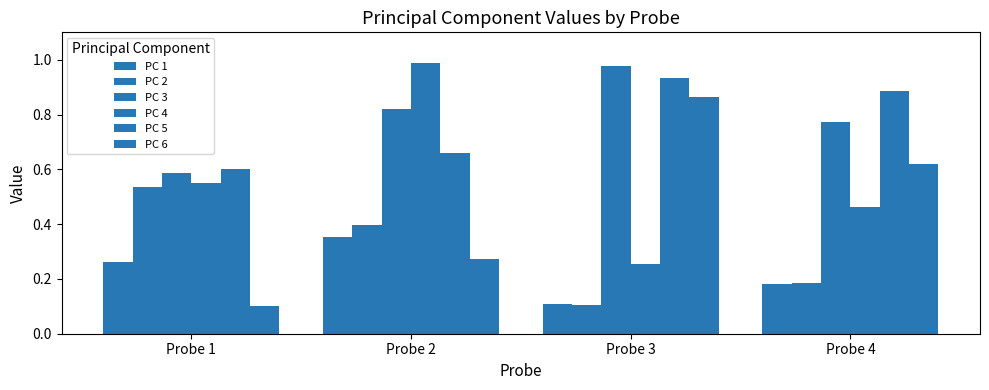

What is the difference between the maximum and minimum values in the PC 6 series?

0.8